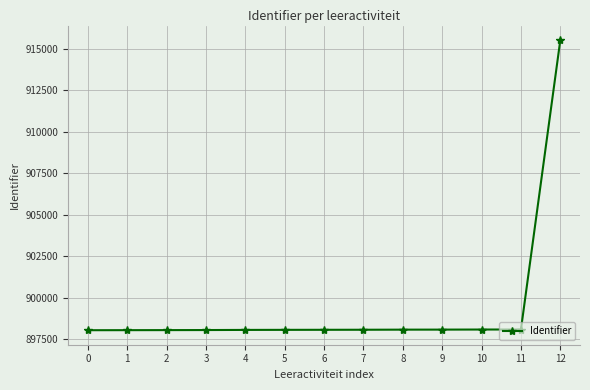

Is it true that the value at 11 is 898099?

True